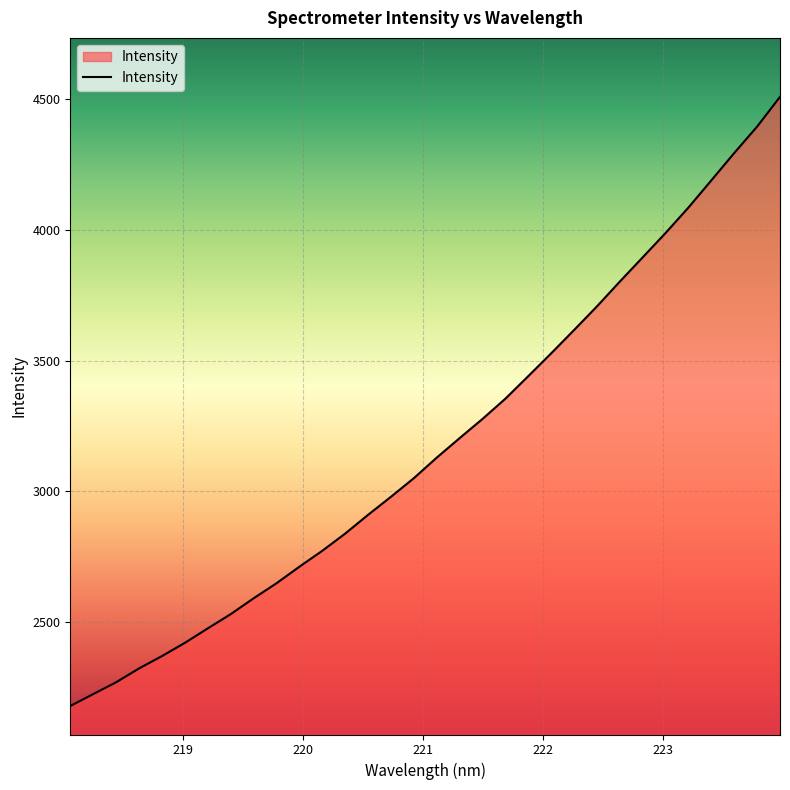

What is the smallest value displayed?

2180.1